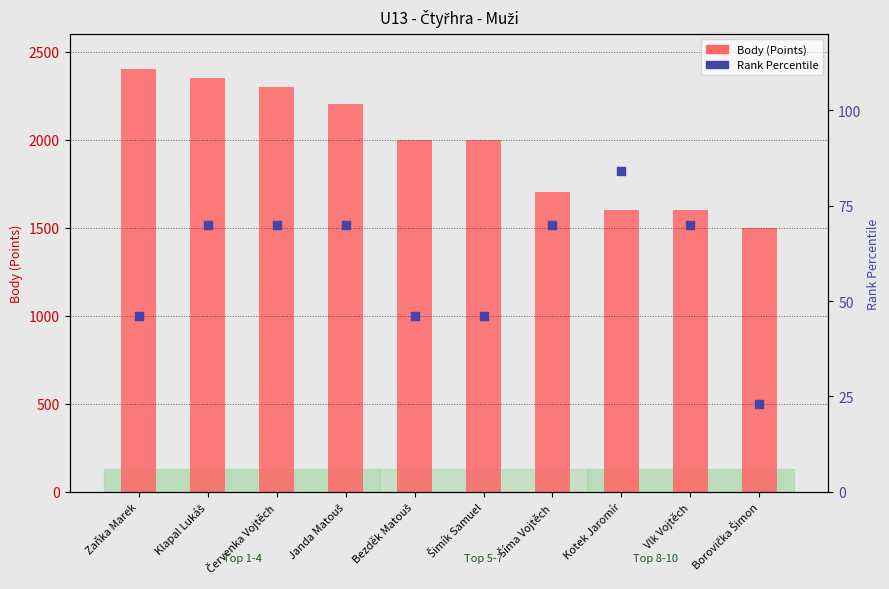

Which series contains the lowest Y value?

Rank Percentile